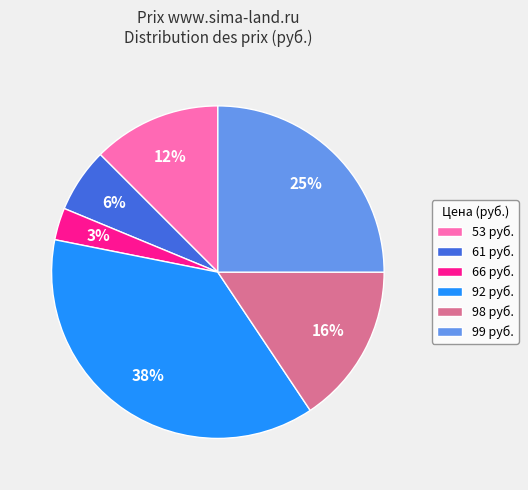

True or false: 98 руб. accounts for 16% of the total.

True